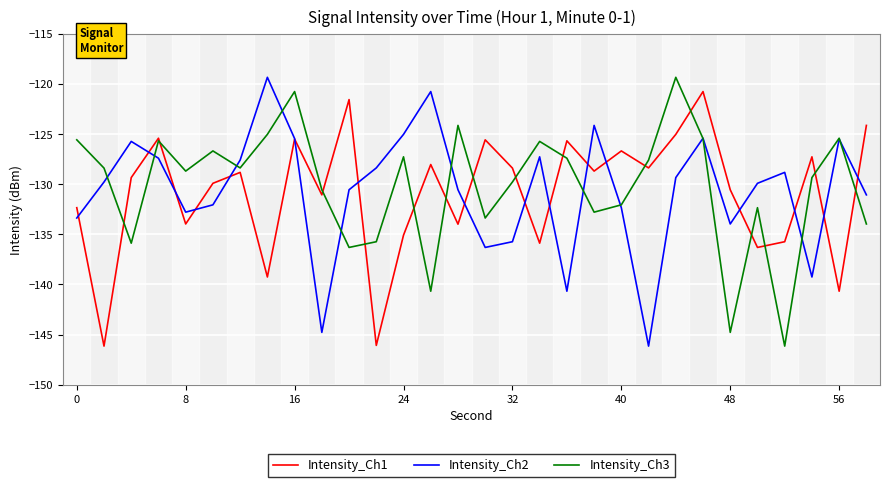

How many values in the Intensity_Ch2 series are below -129?

17